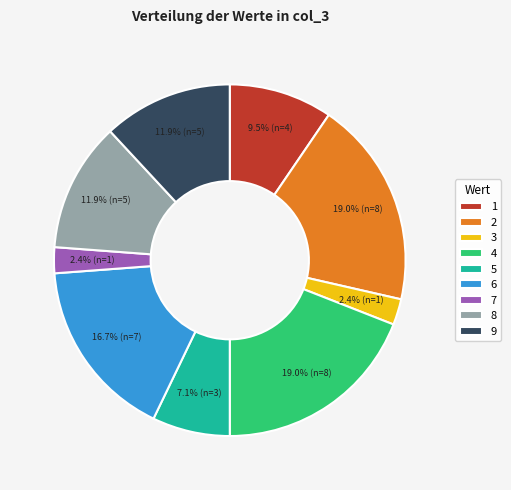

Count the number of slices in the pie.

9